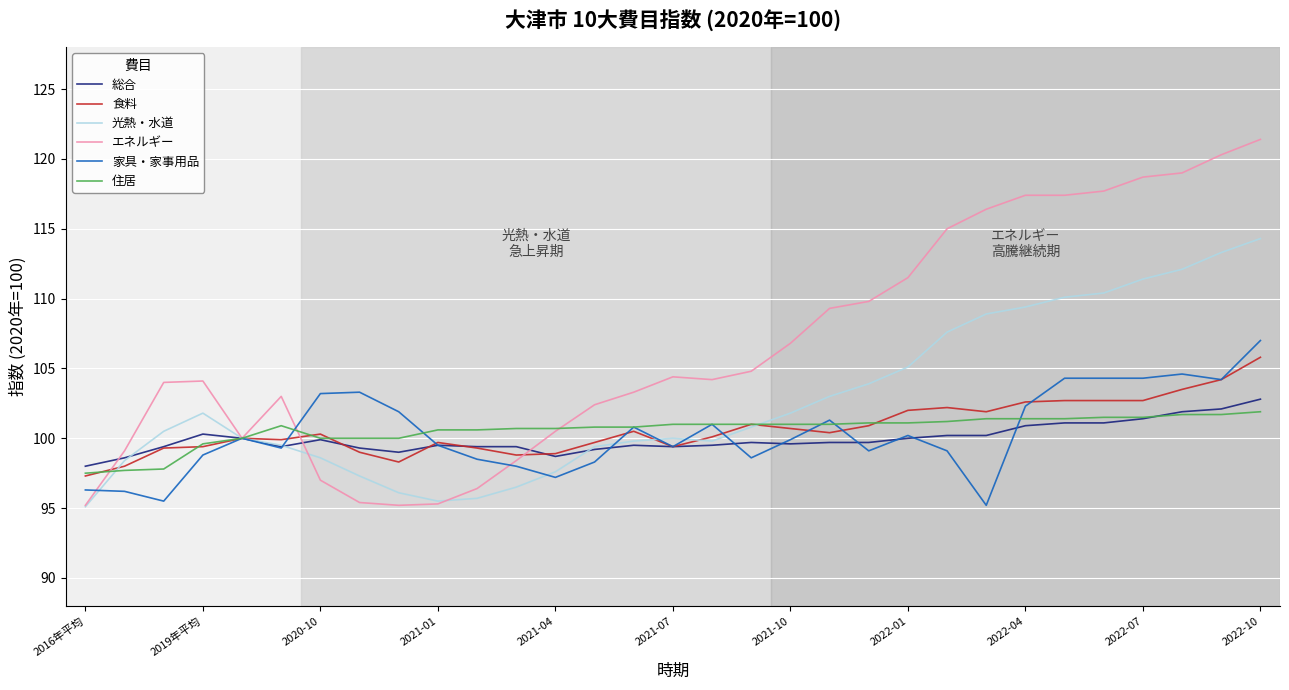

What is the maximum value for 住居?

101.9